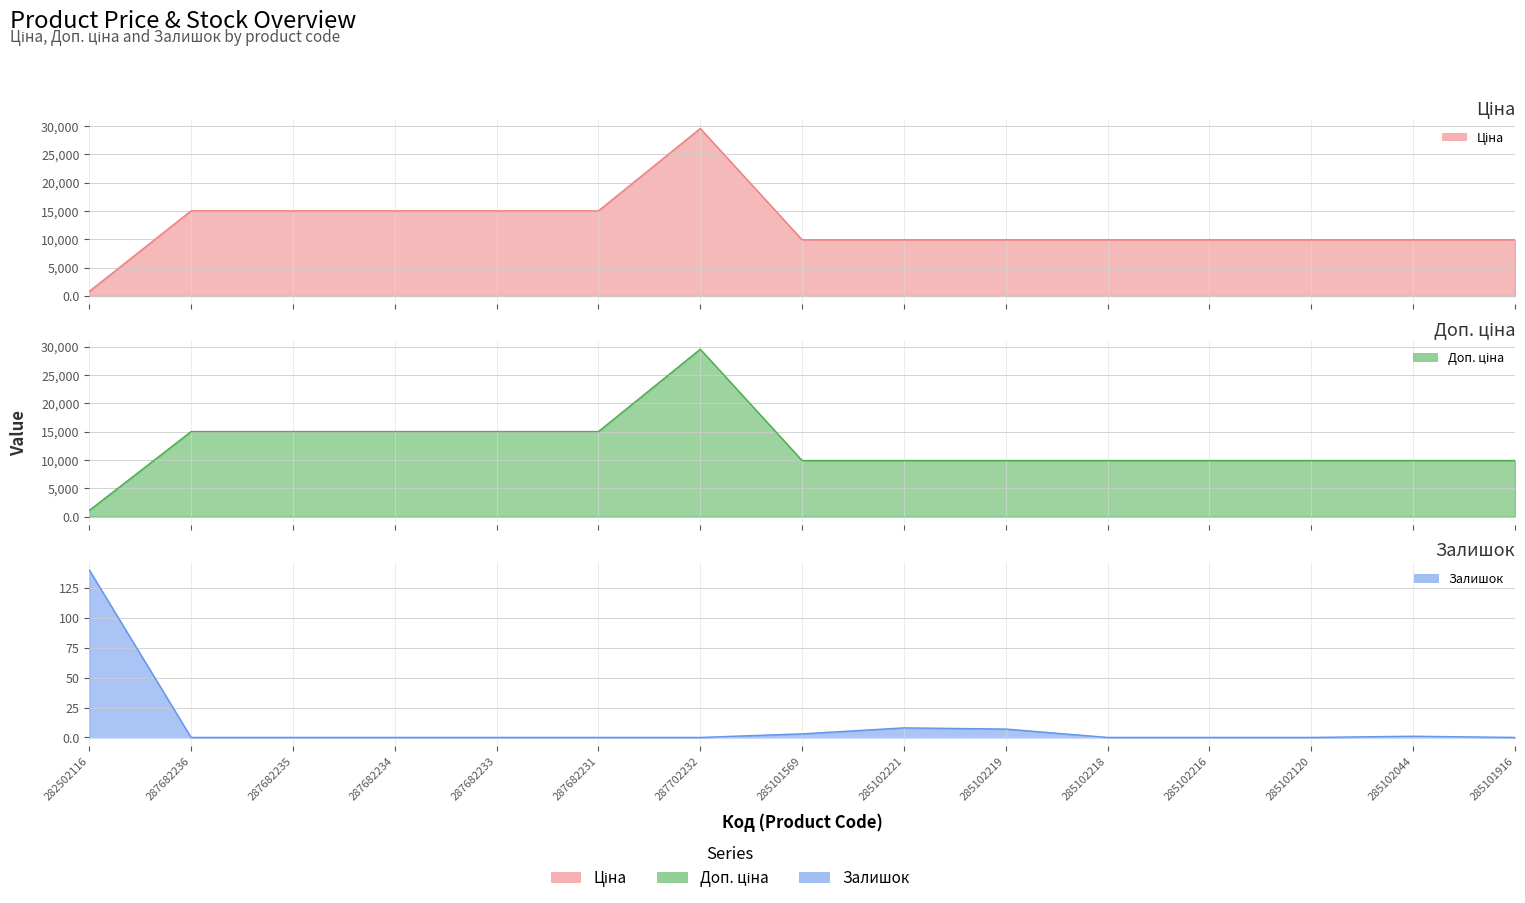

What is the value of the Доп. ціна point at the 14th from the left?

9908.5